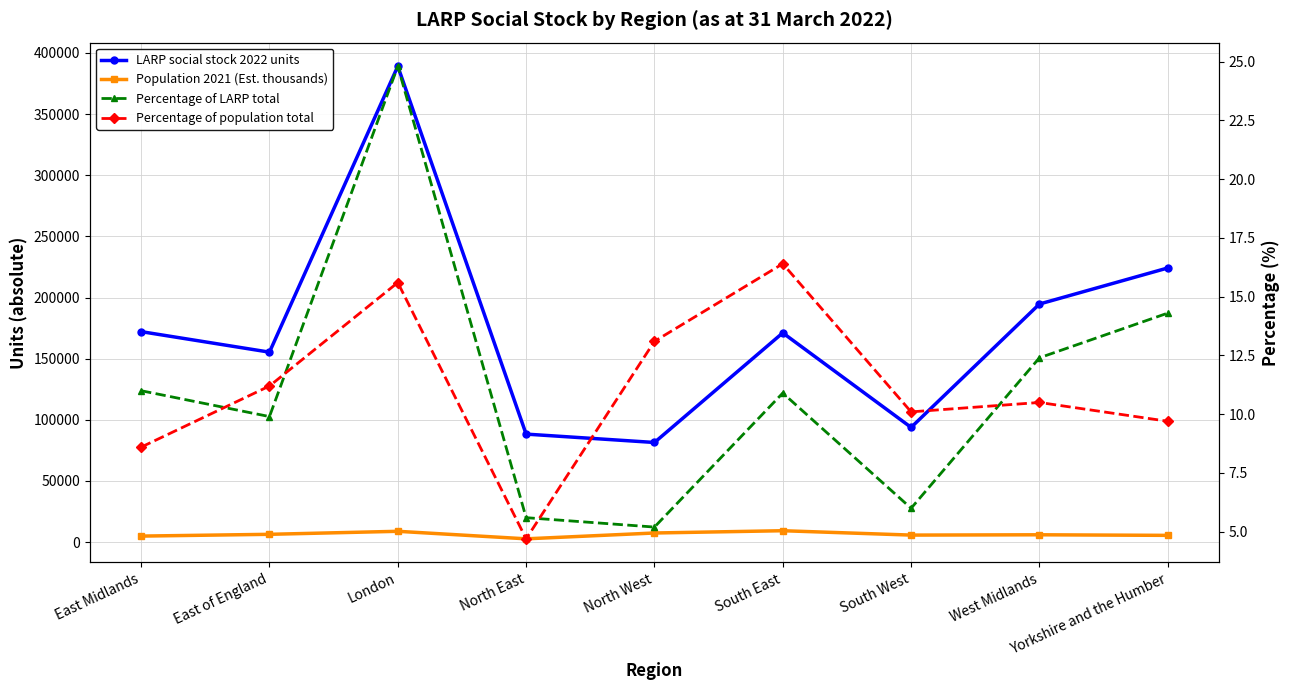

What is the difference between the highest and lowest values at East Midlands?

172095.4